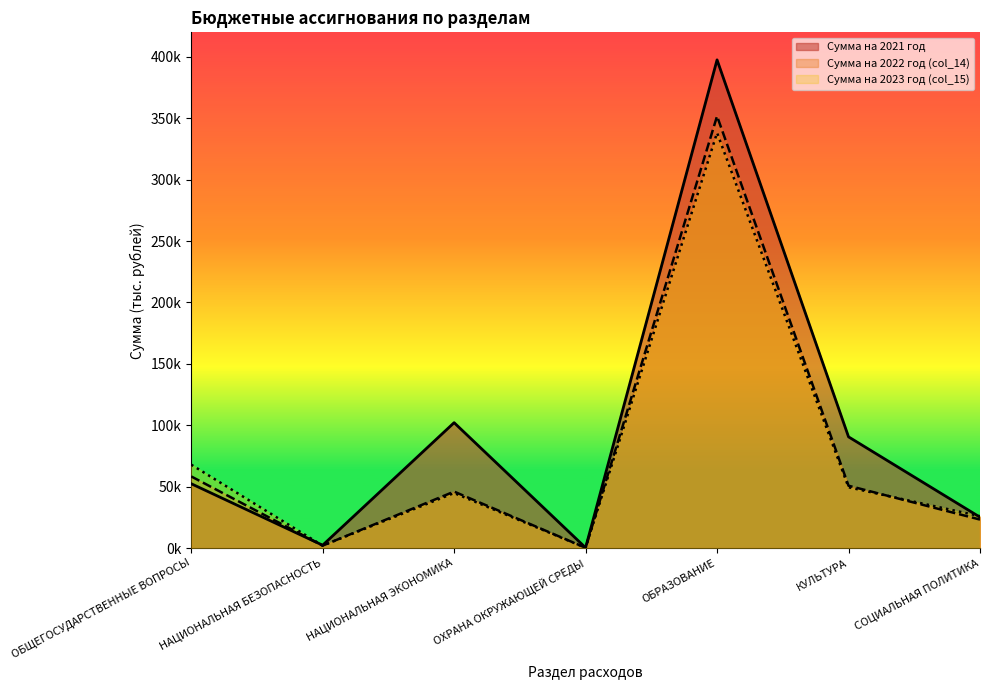

True or false: Сумма на 2023 год (col_15) has more than 0 interior local peaks.

True